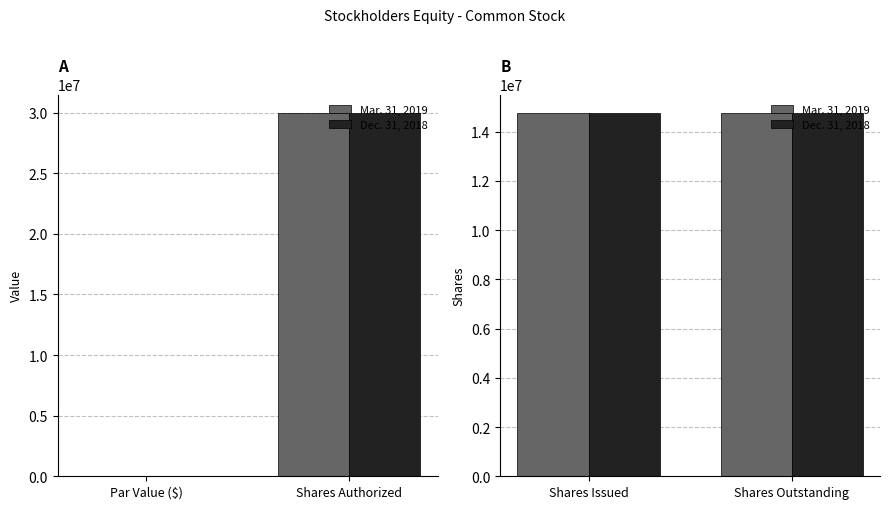

How many bars are there in each group?

2